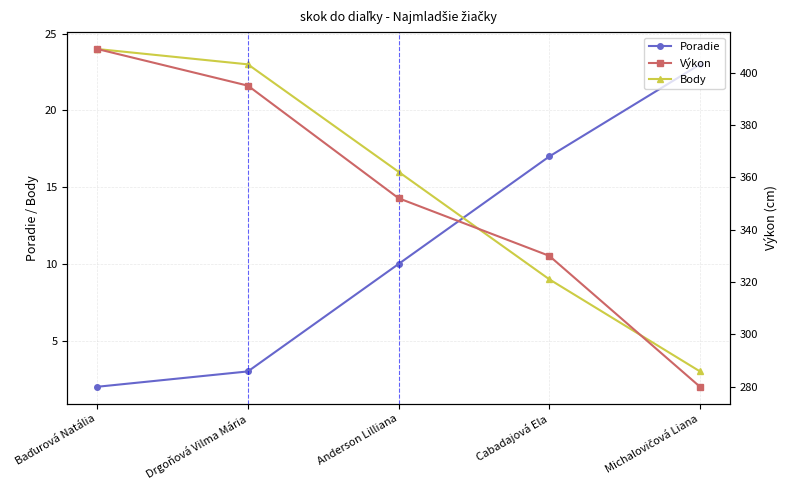

Rank the series by their maximum value, from lowest to highest.

Poradie, Body, Výkon